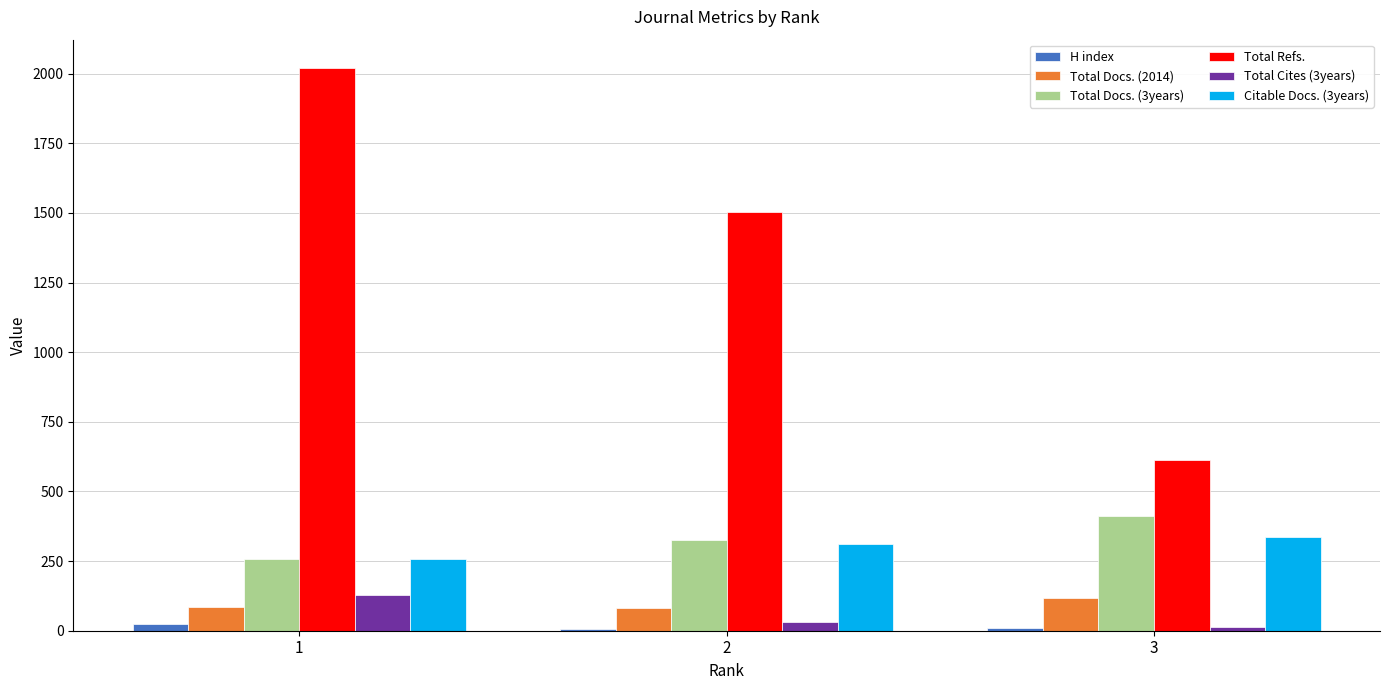

What is the approximate value of H index at 3?

11